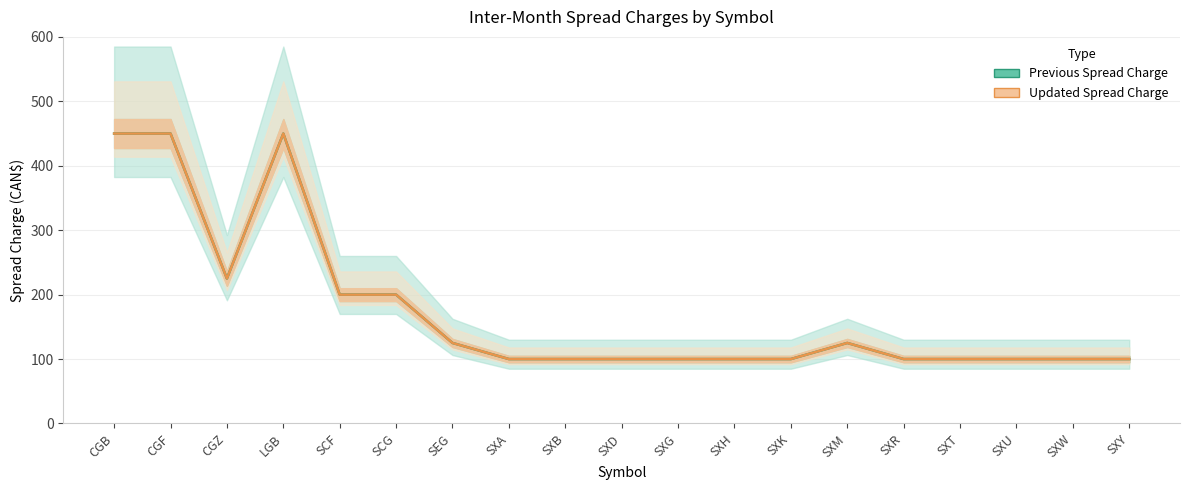

Which series has the largest total across all categories?

Previous Spread Charge